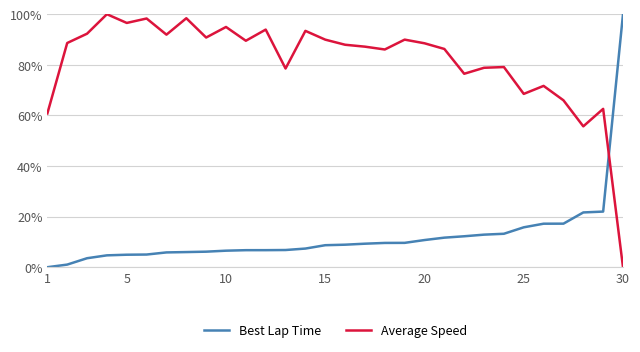

What is the sum of all Best Lap Time values?

372.0